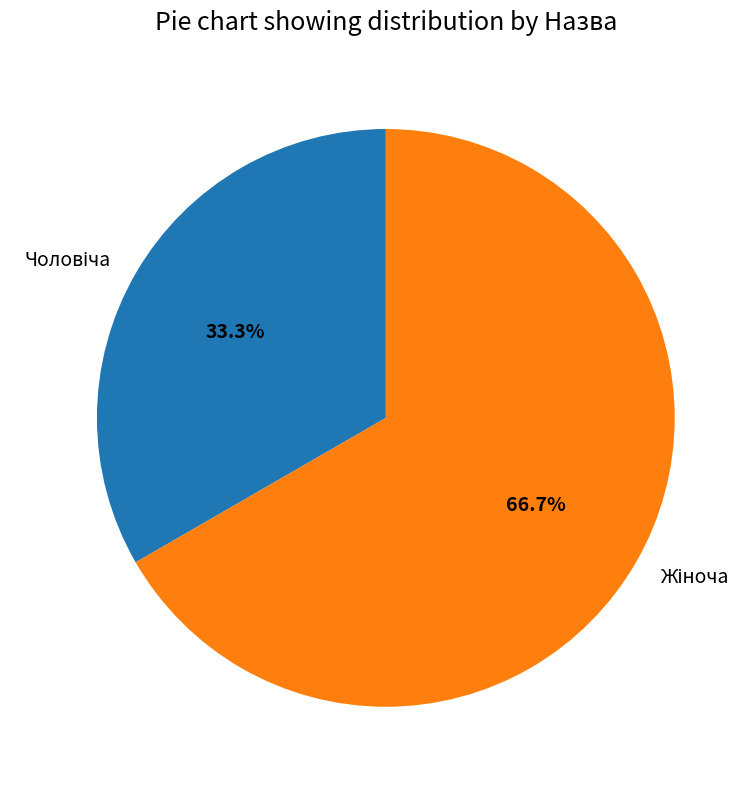

To the nearest percent, what portion does Чоловіча represent?

33%